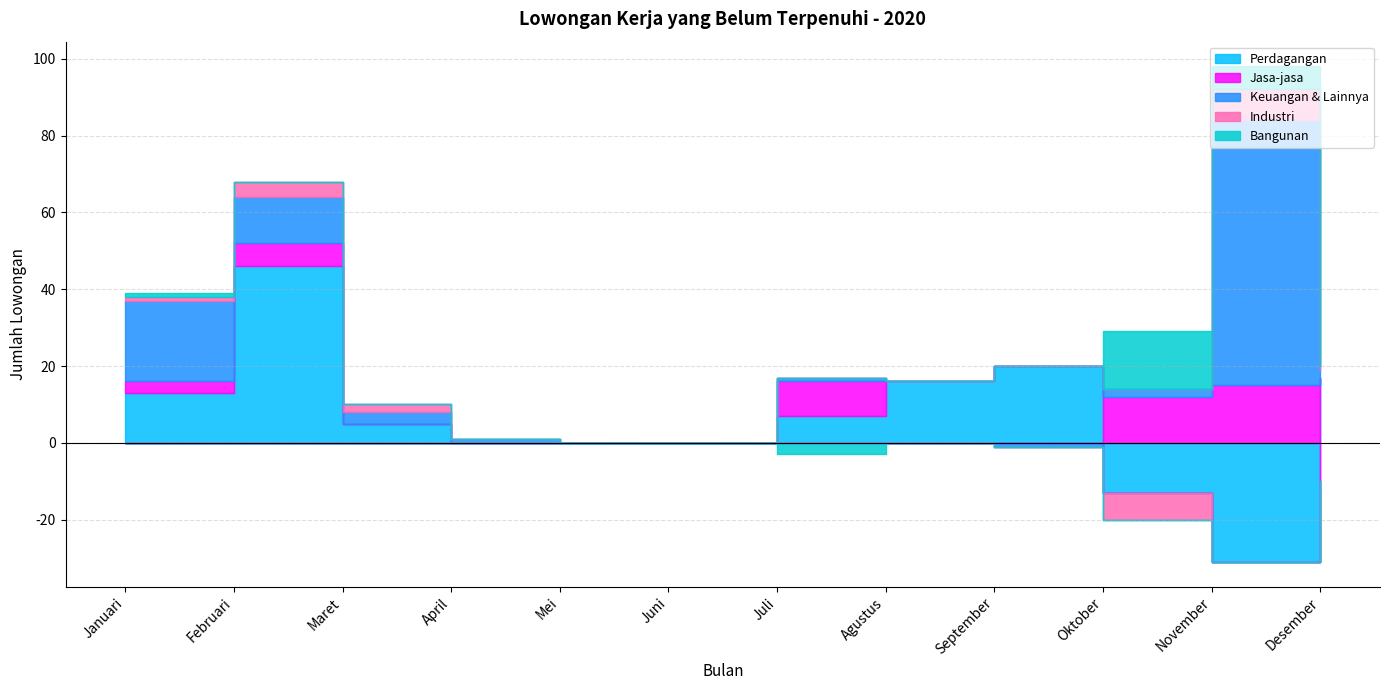

True or false: Jasa-jasa has more than 2 interior local peaks.

True